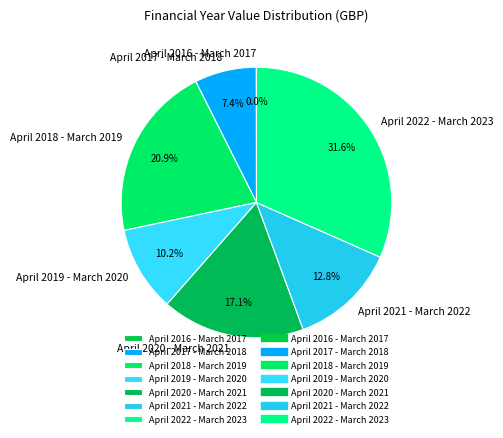

What percentage is the April 2021 - March 2022 slice, to the nearest percent?

13%